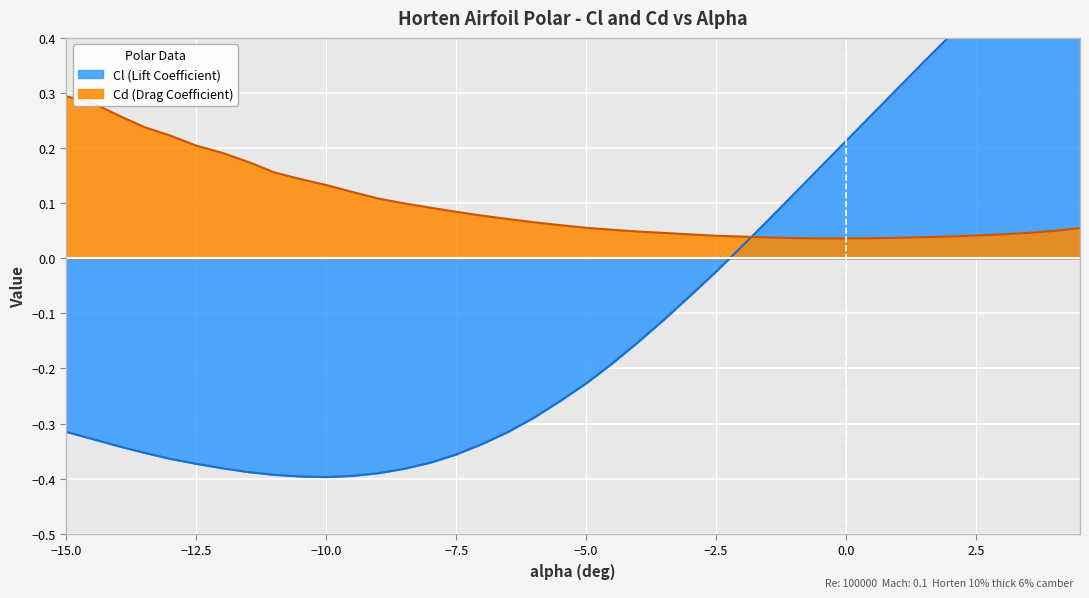

How many data points does each series have?

40